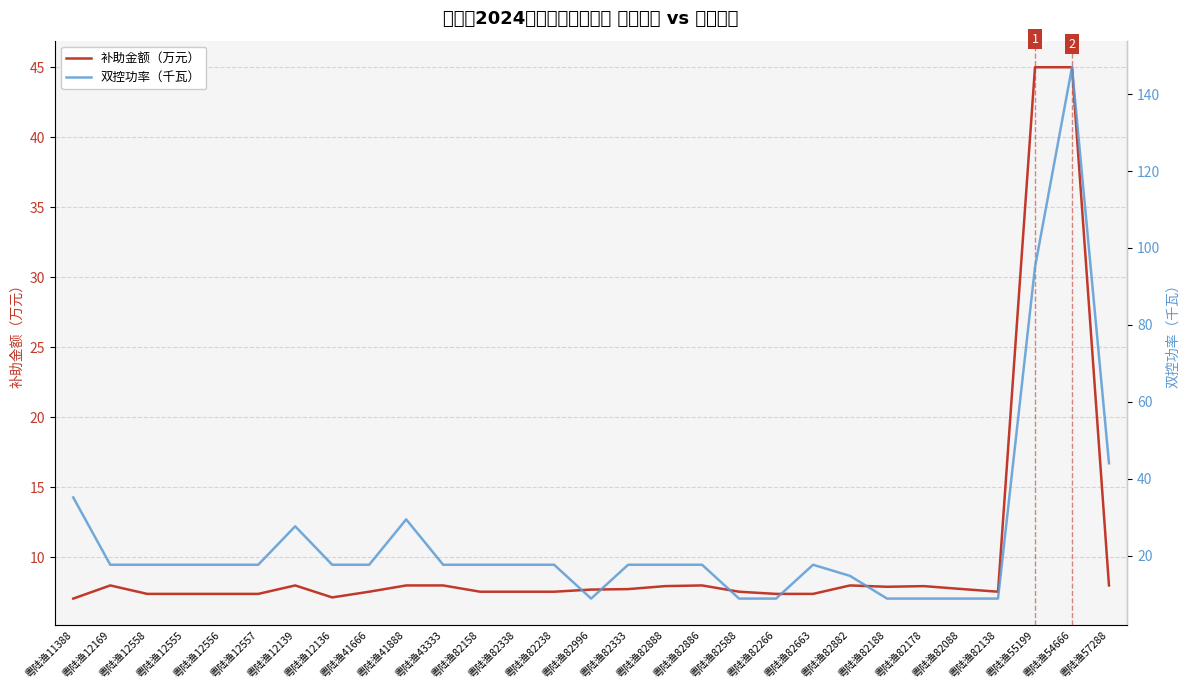

Is it true that 补助金额（万元） equals 2.3 at 粤陆渔43333?

False